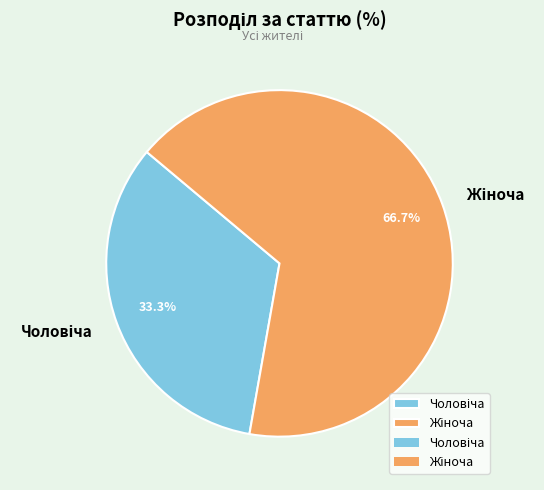

Count the number of slices in the pie.

2